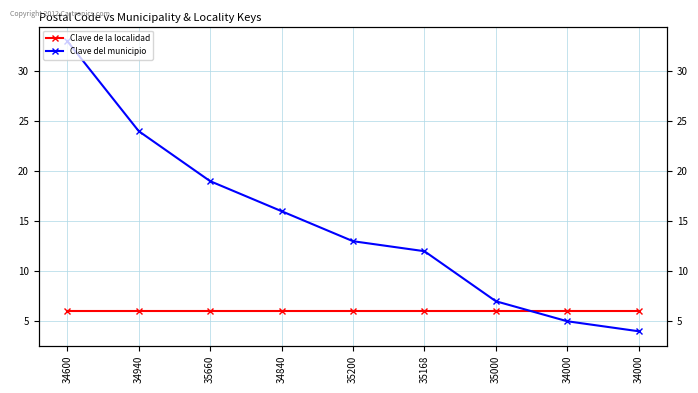

Which series ends up on top after the final intersection of Clave de la localidad and Clave del municipio?

Clave de la localidad